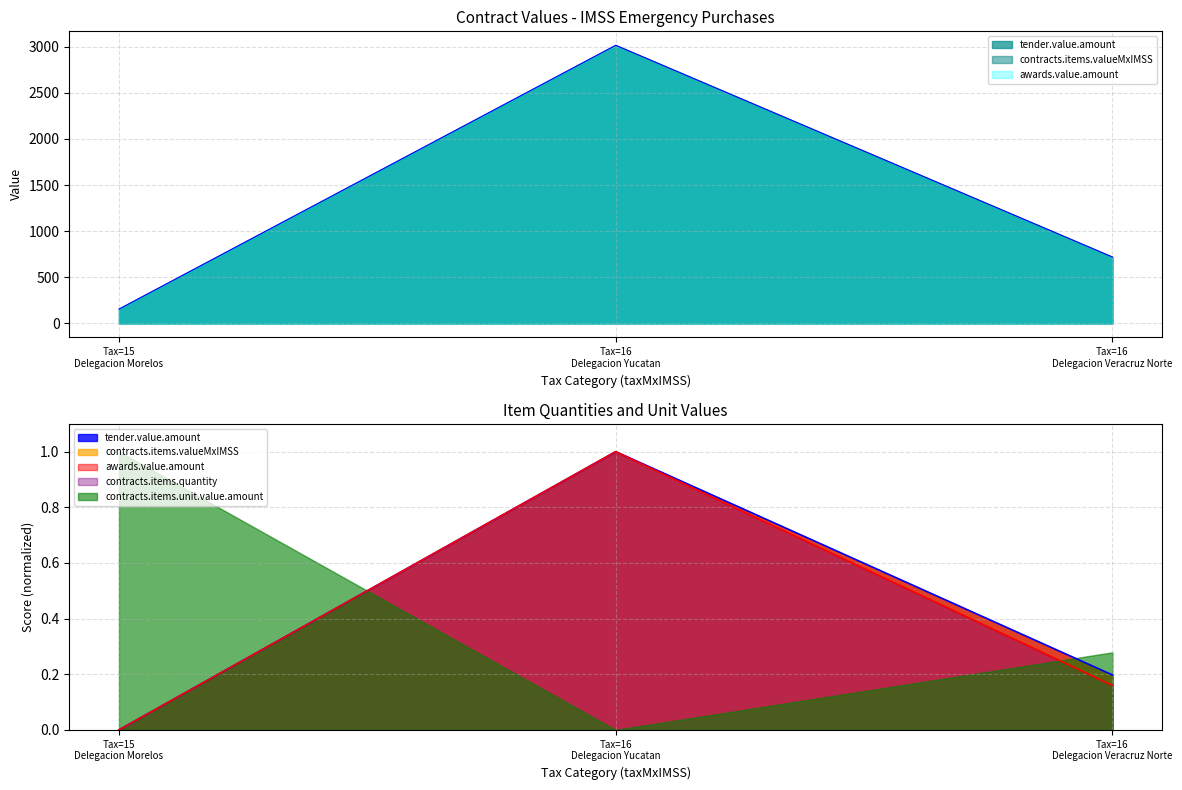

How many lines are shown in the chart?

3